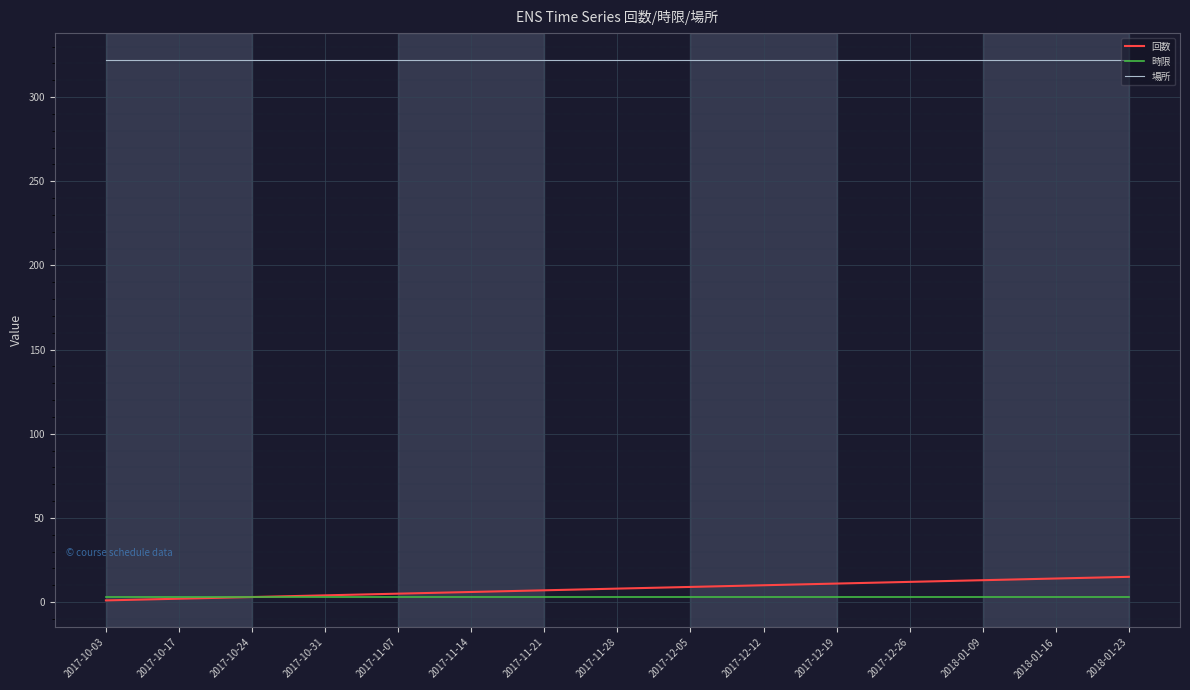

What is the difference between the highest and lowest values at 2017-12-05?

319